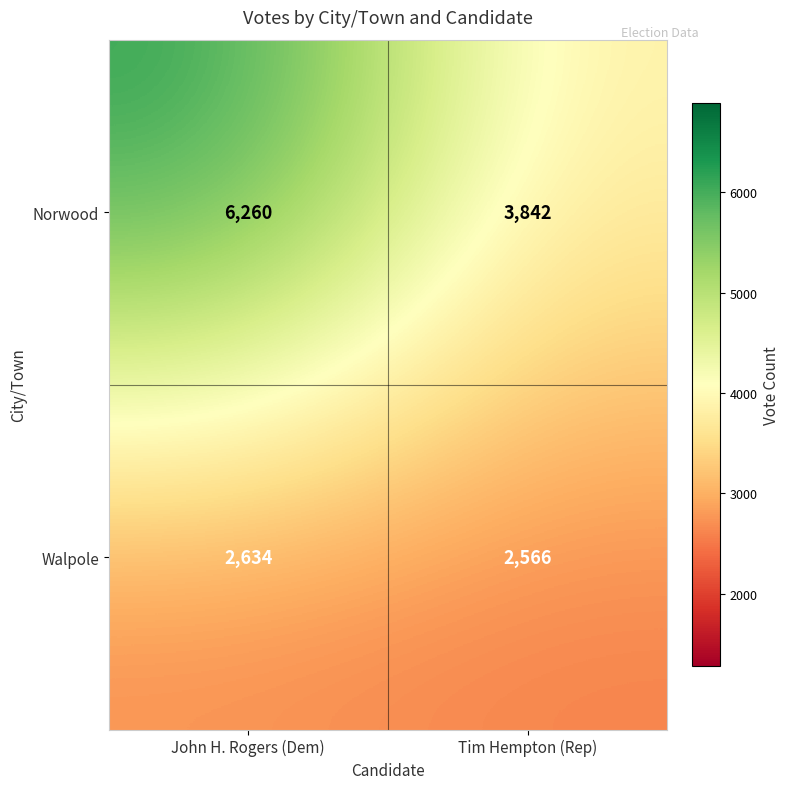

What is the difference between the maximum and minimum values in the Norwood series?

2418